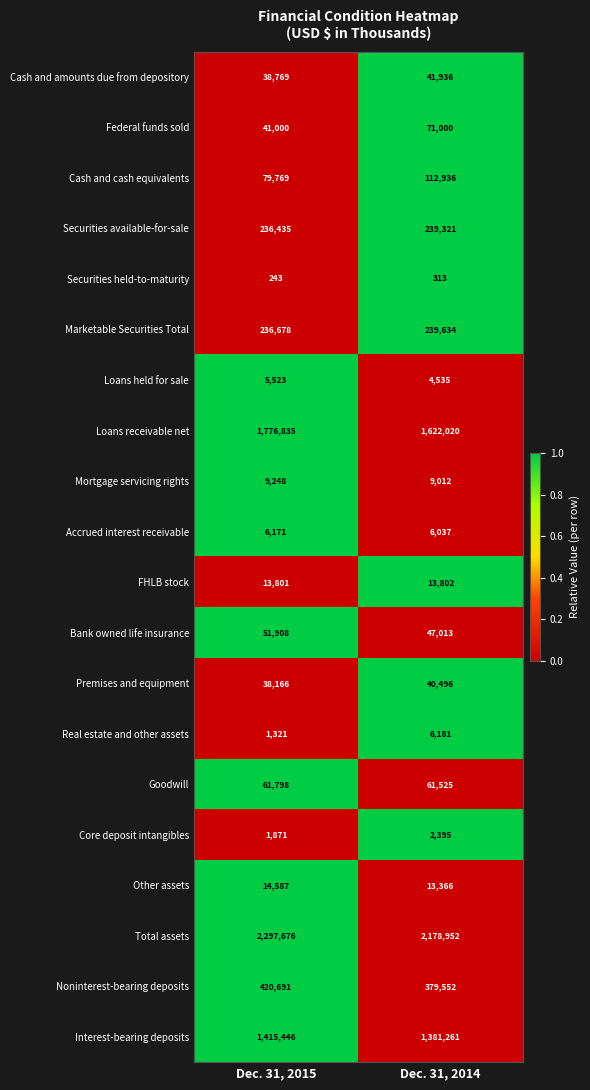

True or false: Loans receivable net has a value of 1622020 at Dec. 31, 2014.

True